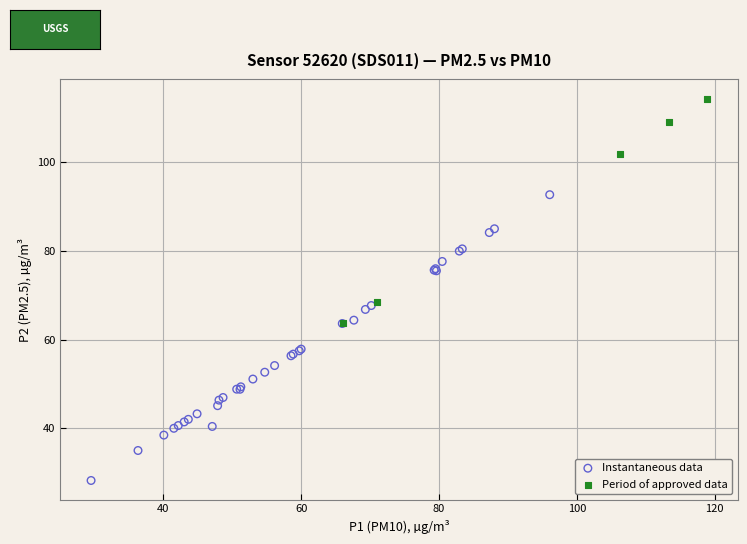

Which series contains the highest Y value?

Period of approved data